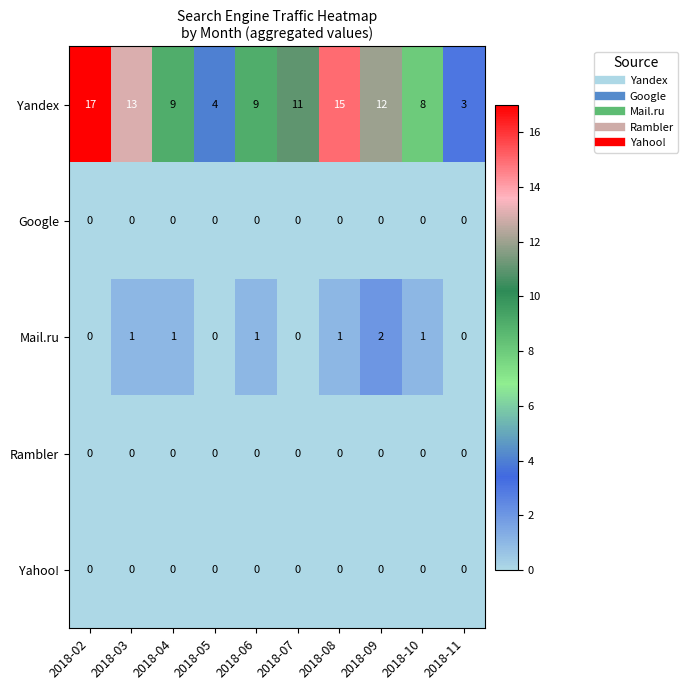

Which series changed the most between 2018-03 and 2018-04?

Yandex